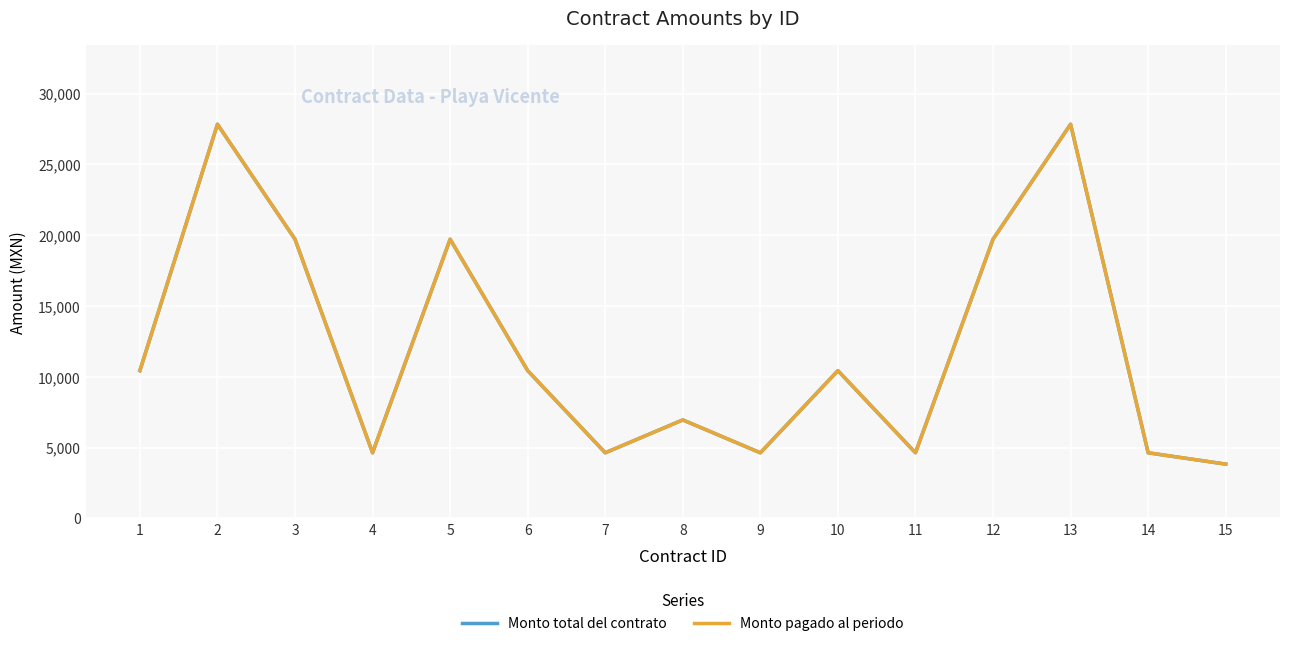

Is this an area chart (filled region under the line)?

No